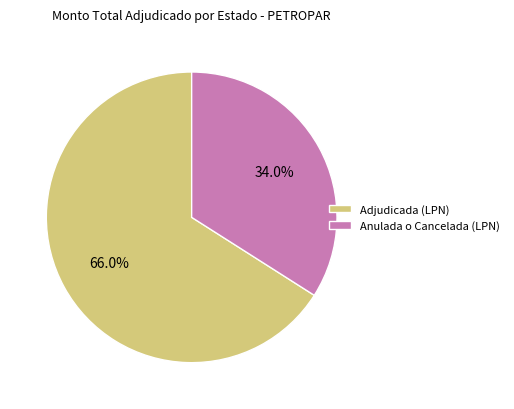

What is the largest slice in the pie chart?

Adjudicada (LPN)